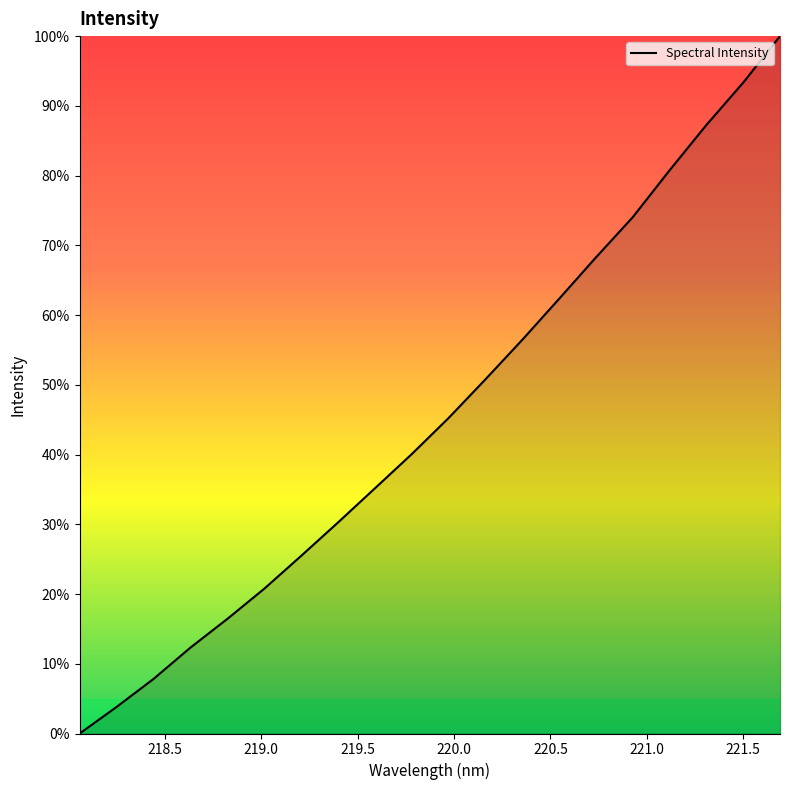

What is the greatest value displayed?

100.0